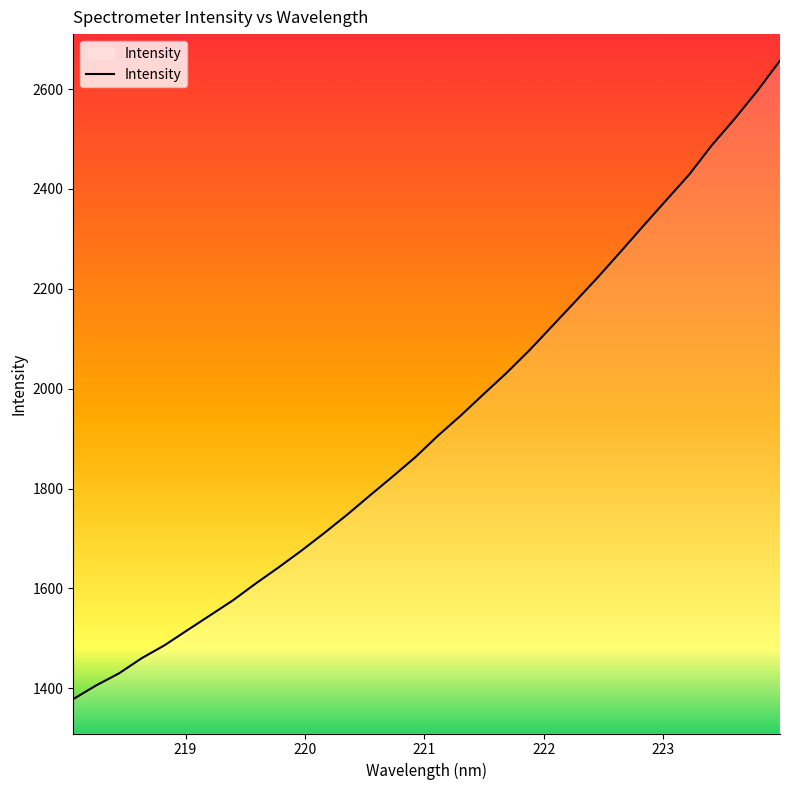

What is the maximum value shown in the chart?

2656.8